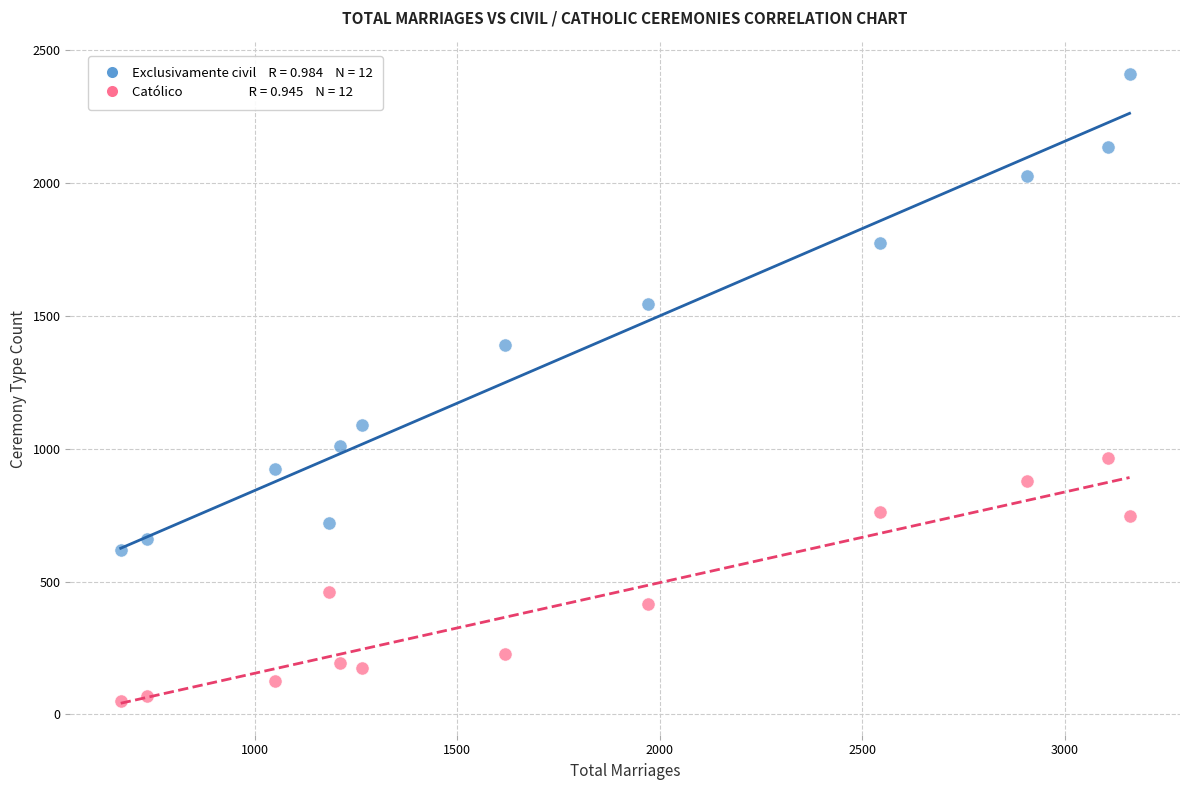

Across all data points, what is the range of X values (max minus min)?

2491